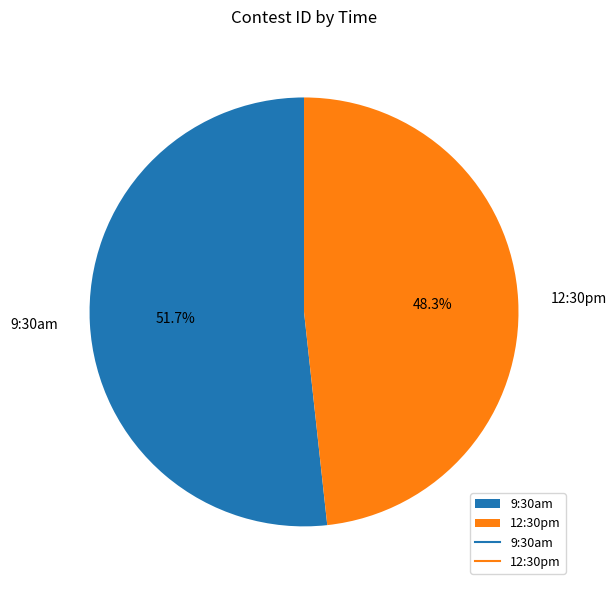

True or false: 12:30pm accounts for 62% of the total.

False